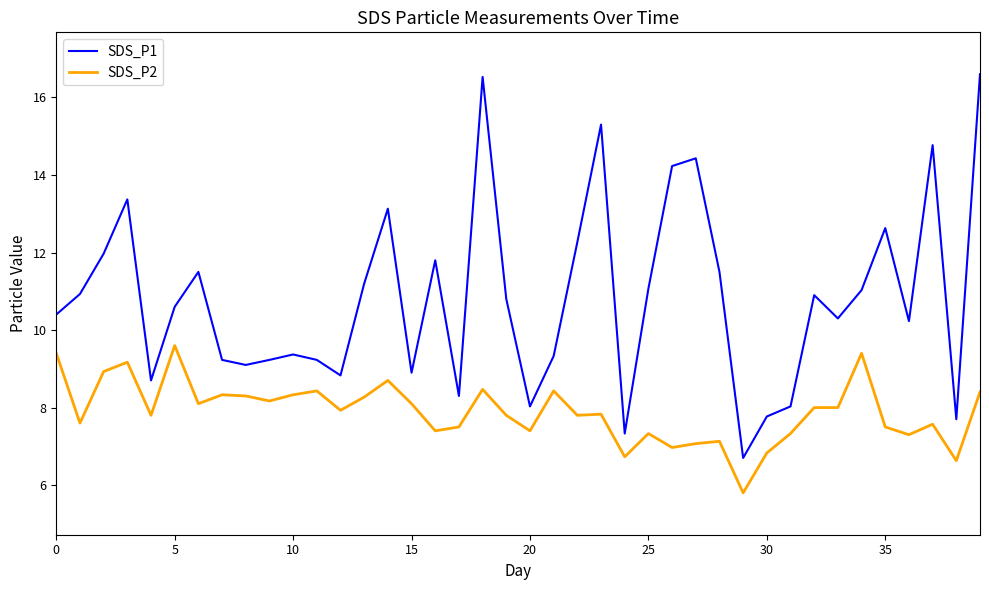

True or false: SDS_P1 and SDS_P2 cross at least once.

False